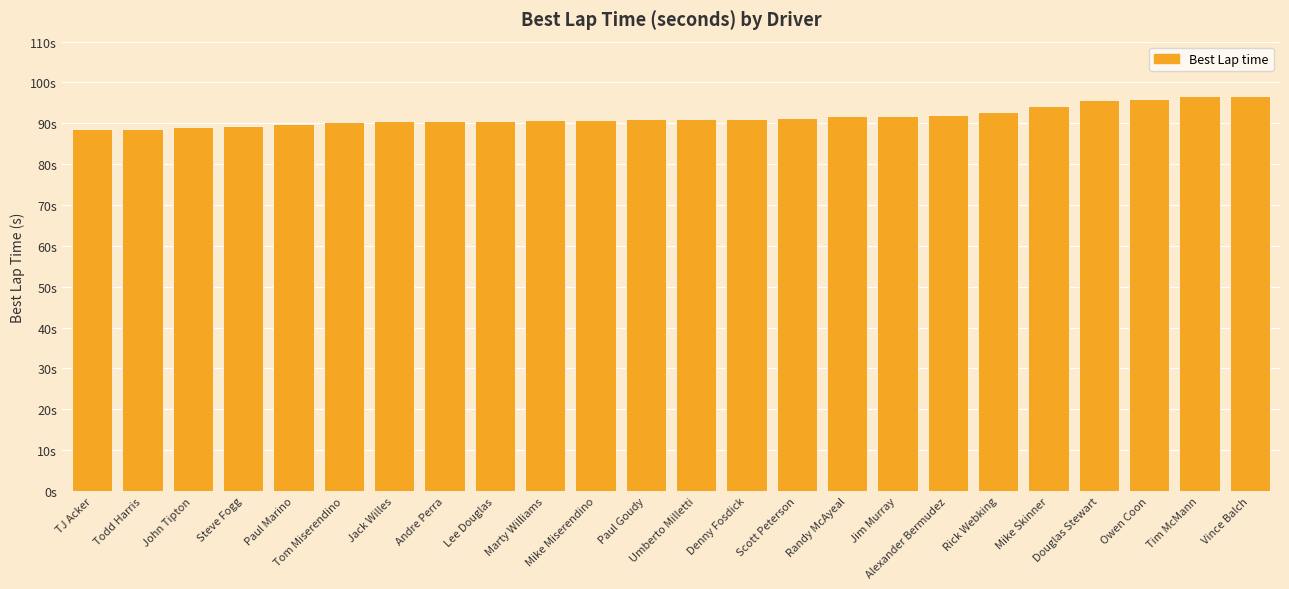

What position from the left is John Tipton?

3